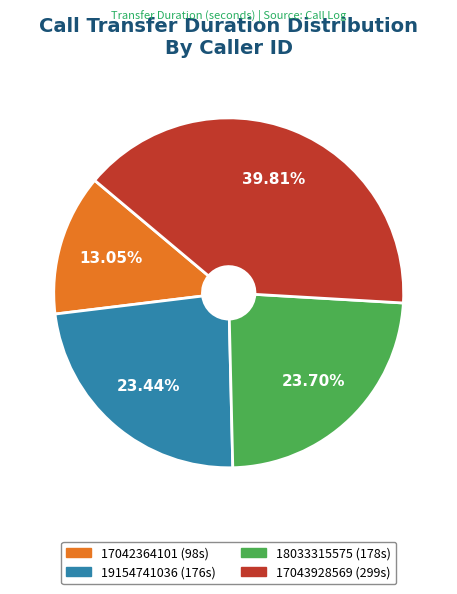

Is it true that 19154741036 is 23% of the pie?

True